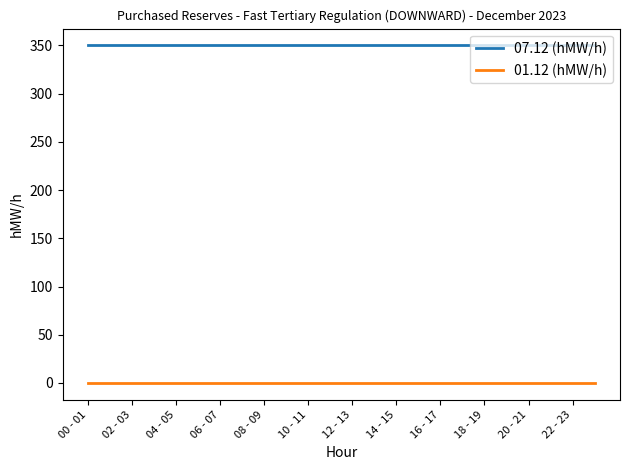

True or false: 01.12 (hMW/h) and 07.12 (hMW/h) intersect in this chart.

False